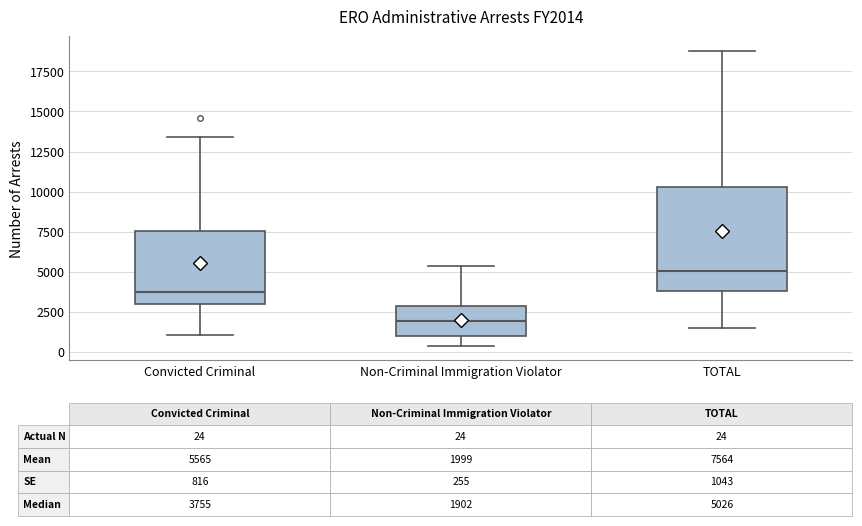

Which box is the tallest, from its lower edge to its upper edge?

TOTAL